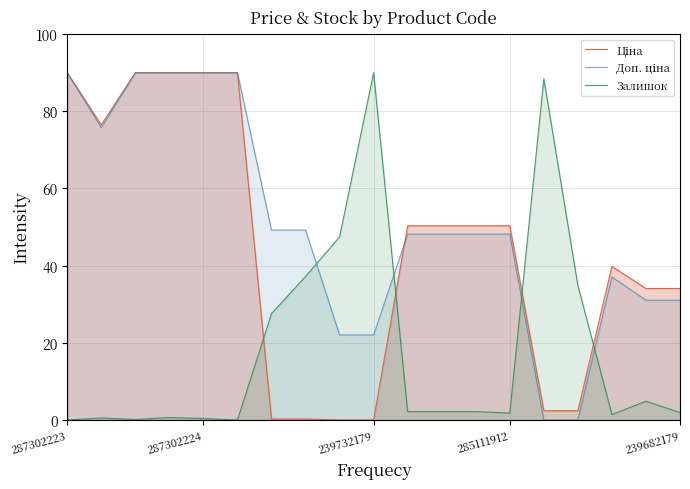

What is the difference between the highest and lowest values at 17?

29.2